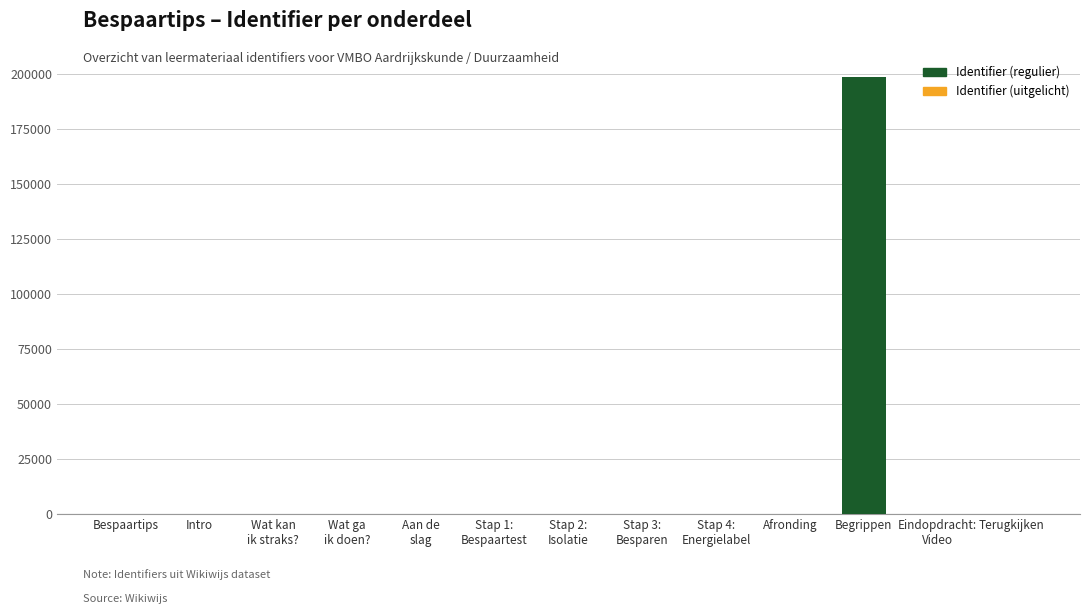

What is the change in value from Bespaartips to Stap 4:
Energielabel?

+11